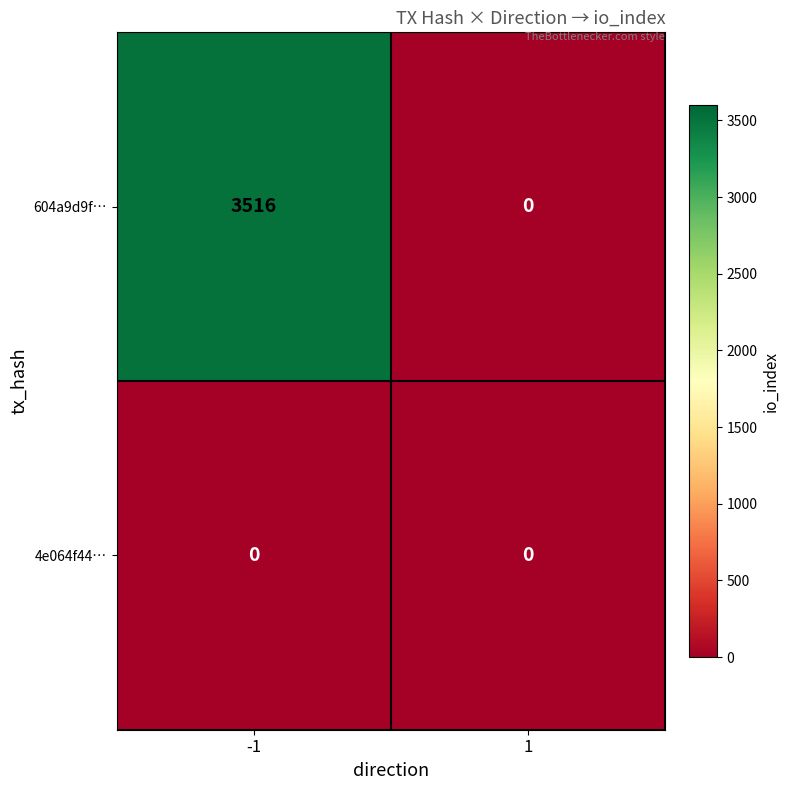

Which series has the largest range (max minus min)?

604a9d9f…